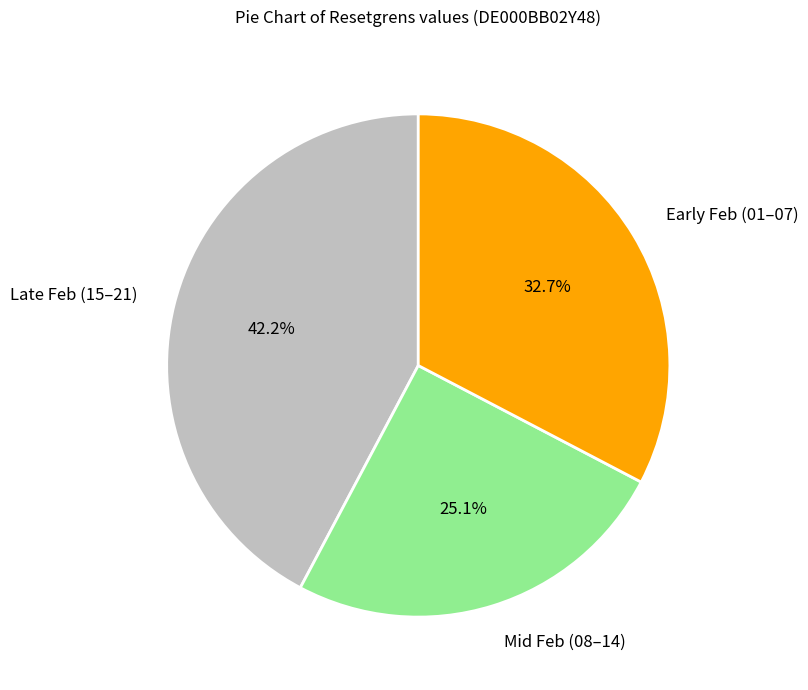

How many slices are in this pie chart?

3